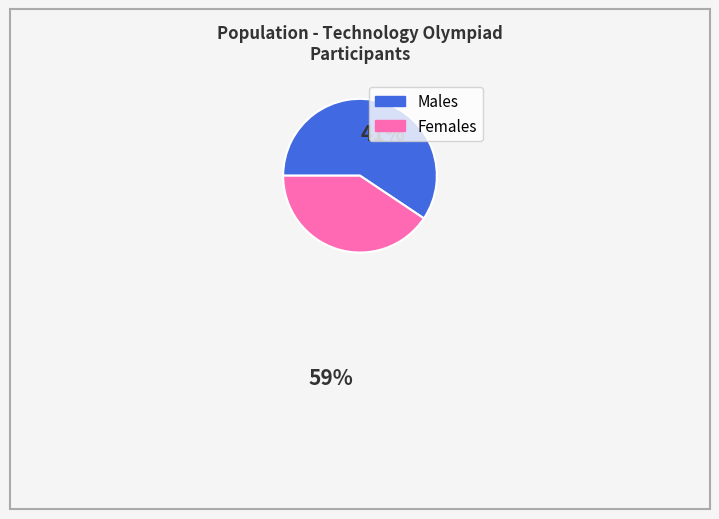

Is there a majority slice in this chart?

Yes